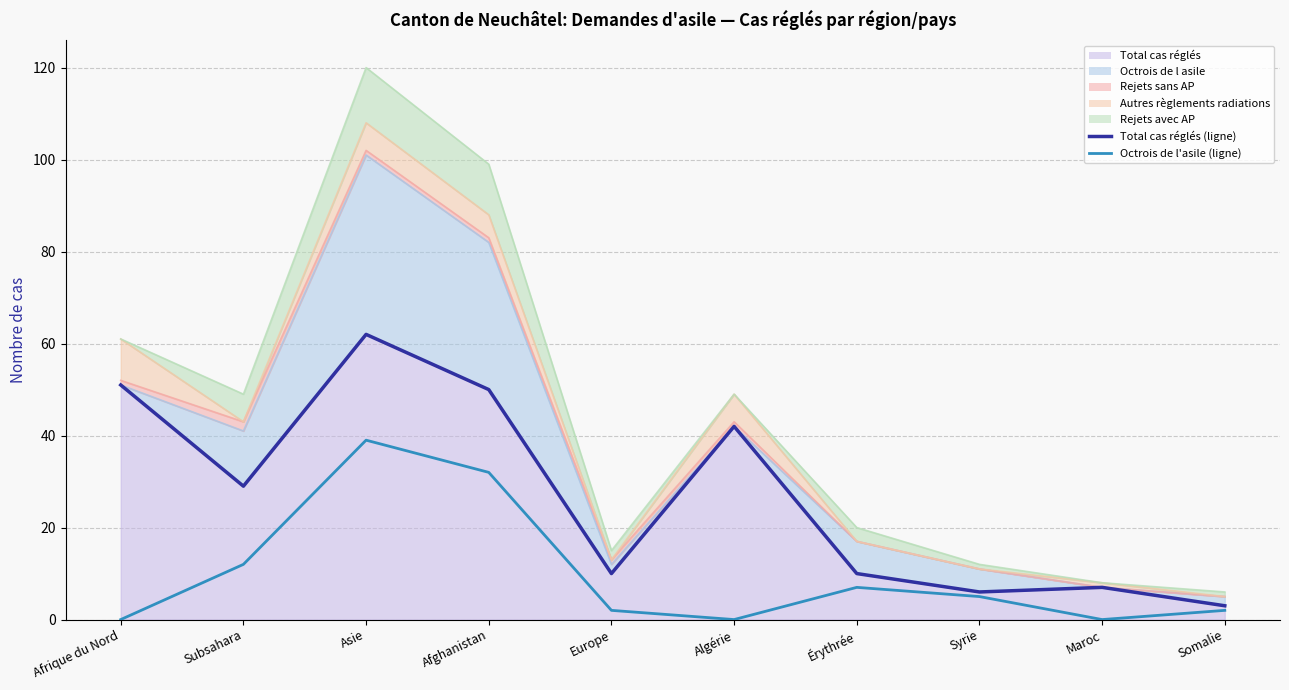

At which category is the sum across all series the highest?

Asie